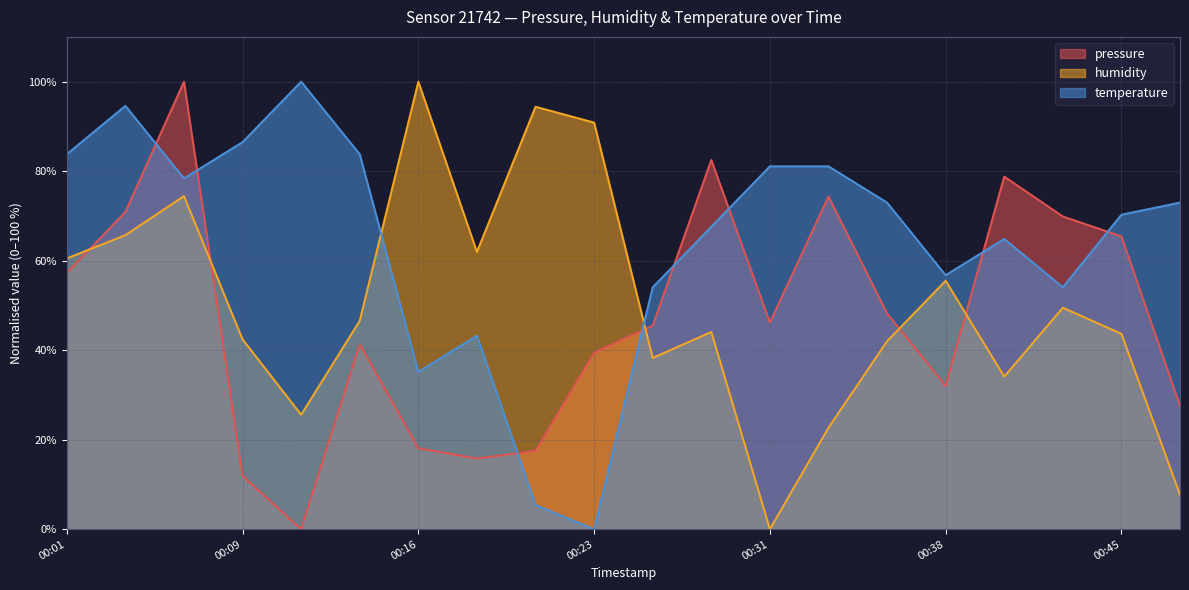

Does the chart display data point markers on the line(s)?

No